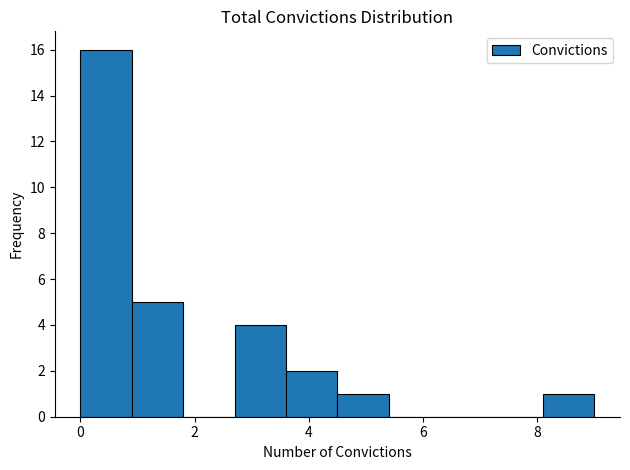

How tall is the bar that spans 4.5 to 5.4 on the x-axis? Neither the bar edges nor the heights are printed on the chart, so give them approximately, as read against the axes.

1